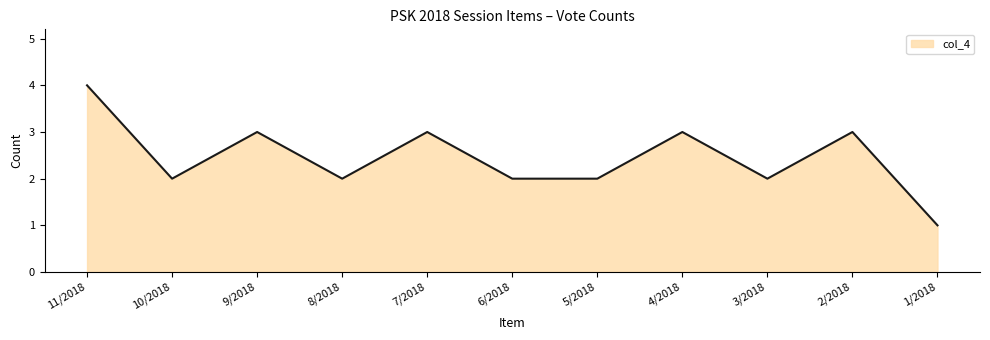

Read the value at 7/2018.

3